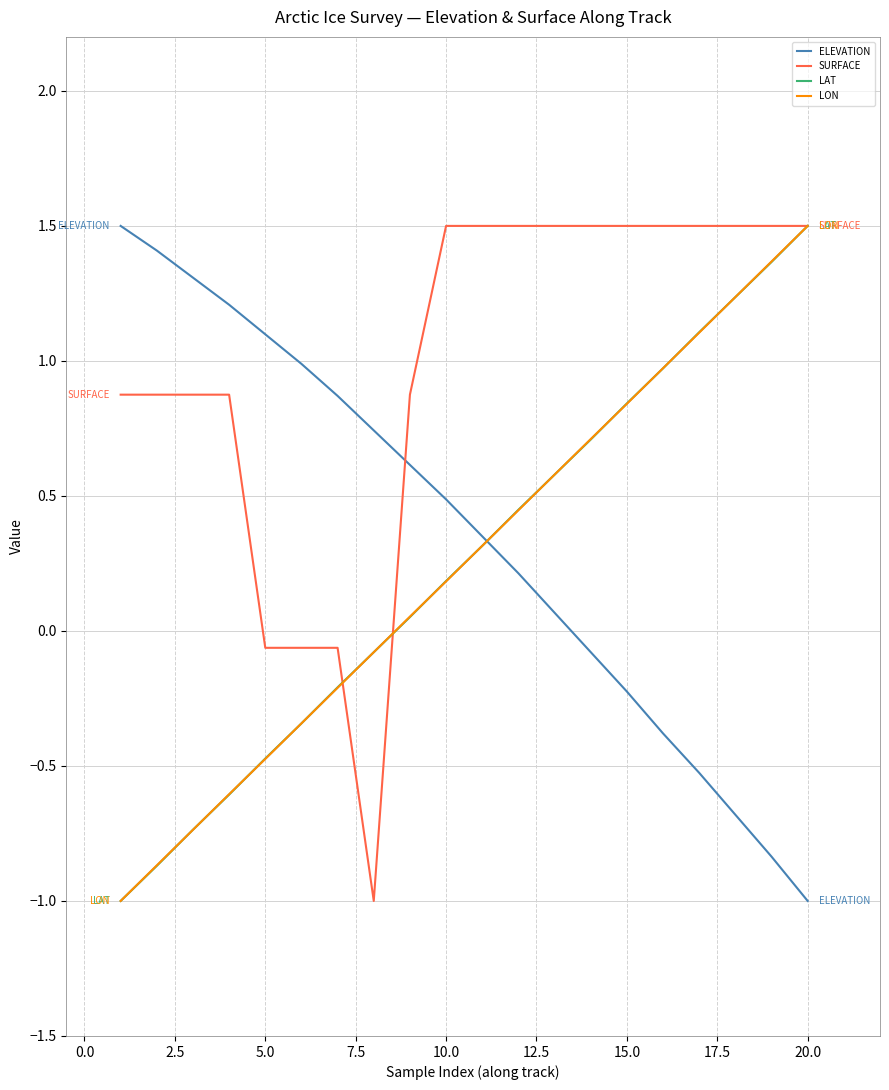

What is the greatest value displayed?

1.5